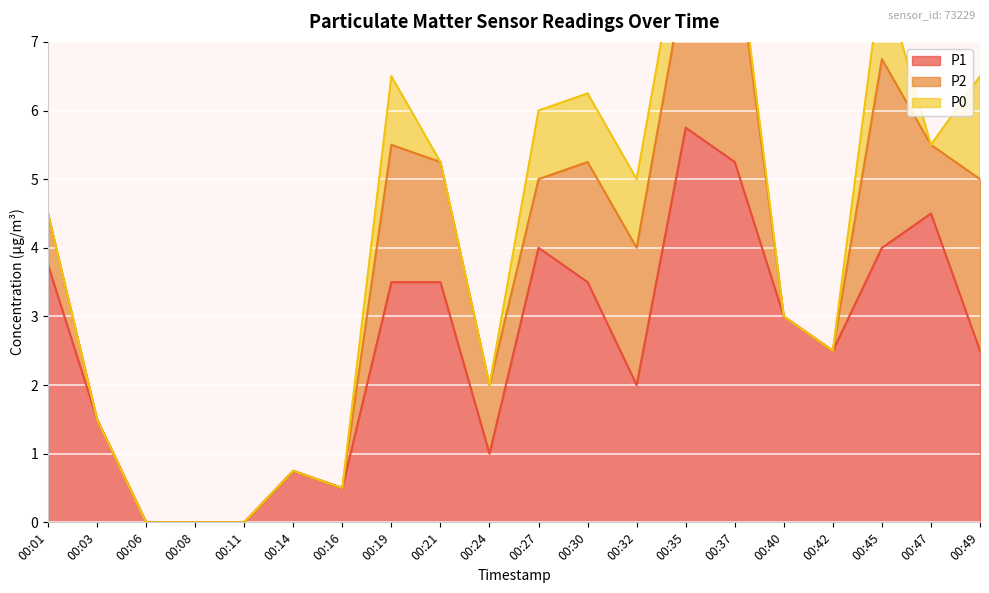

Which series has the largest total across all categories?

P1